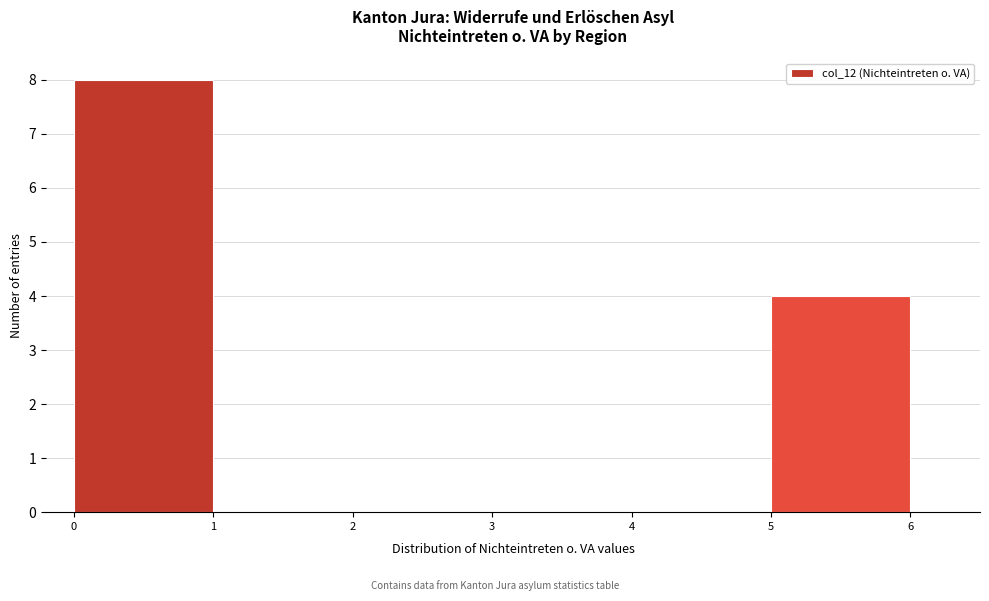

Reading left to right, list every bar in this chart as the range it spans on the x-axis followed by its height. The values are not printed on the chart, so give them approximately, as read against the axis.

0 to 1: 8
1 to 2: 0
2 to 3: 0
3 to 4: 0
4 to 5: 0
5 to 6: 4